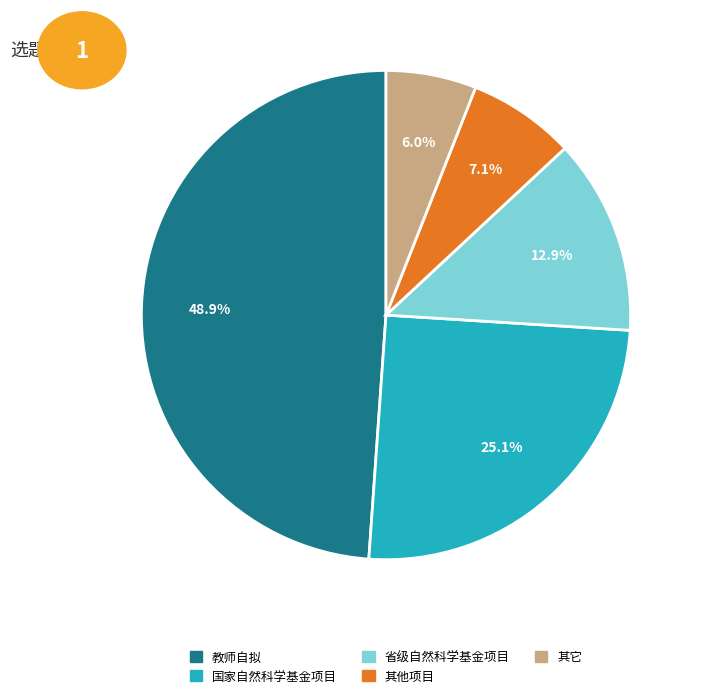

What portion of the pie excludes 教师自拟?

51.1%